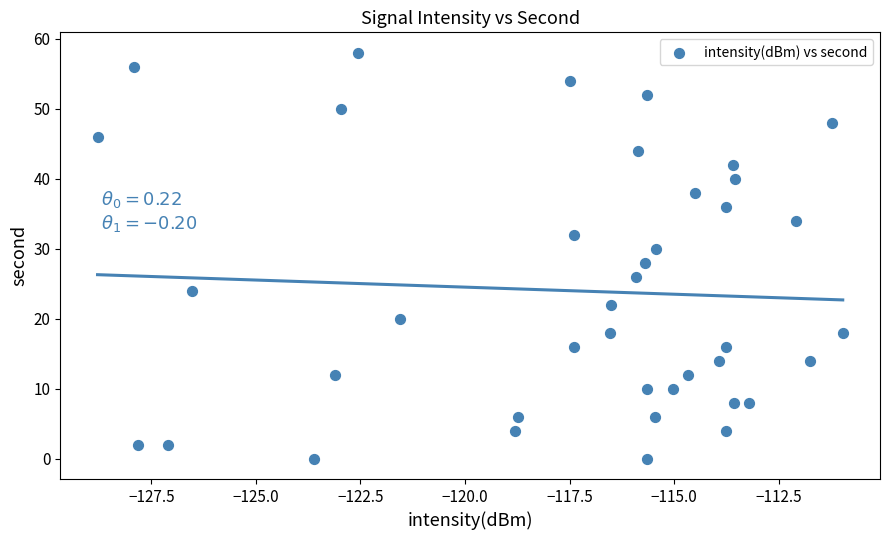

How many data points are displayed?

40